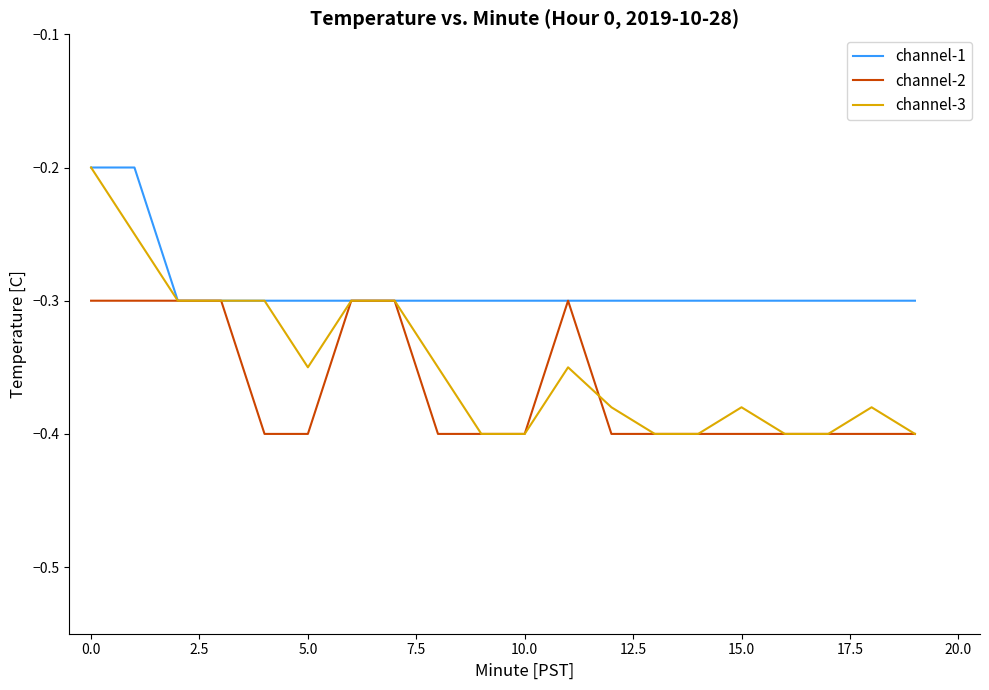

The value of channel-1 at 5.0 is -0.5. True or false?

False